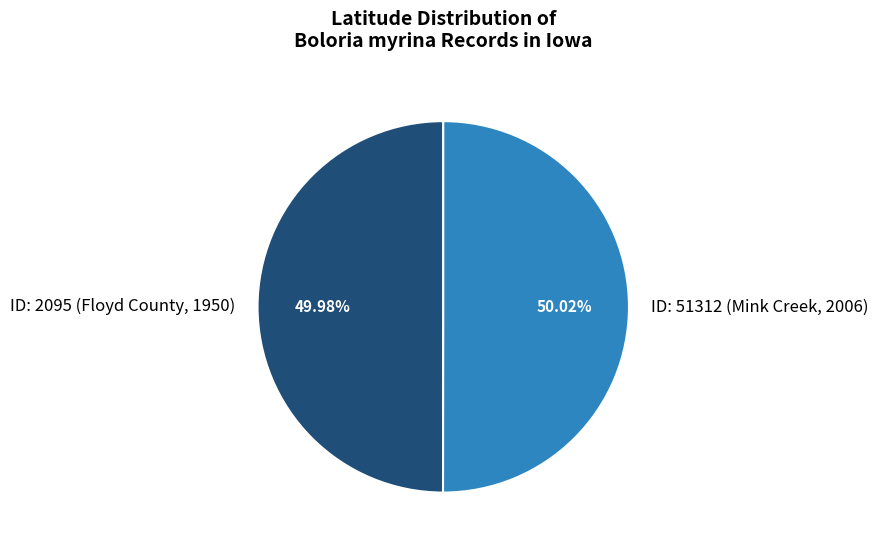

Approximately how many times larger is the value at ID: 51312 (Mink Creek, 2006) compared to ID: 2095 (Floyd County, 1950)?

1.0